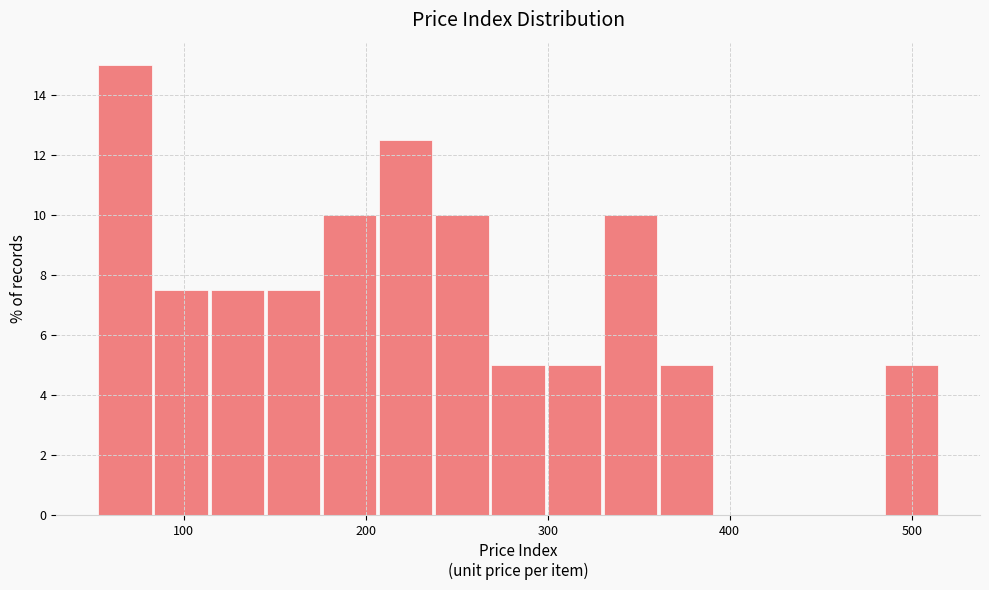

Around what value on the x-axis is the tallest bar? Give the approximate position of its centre, as read against the axis.

70